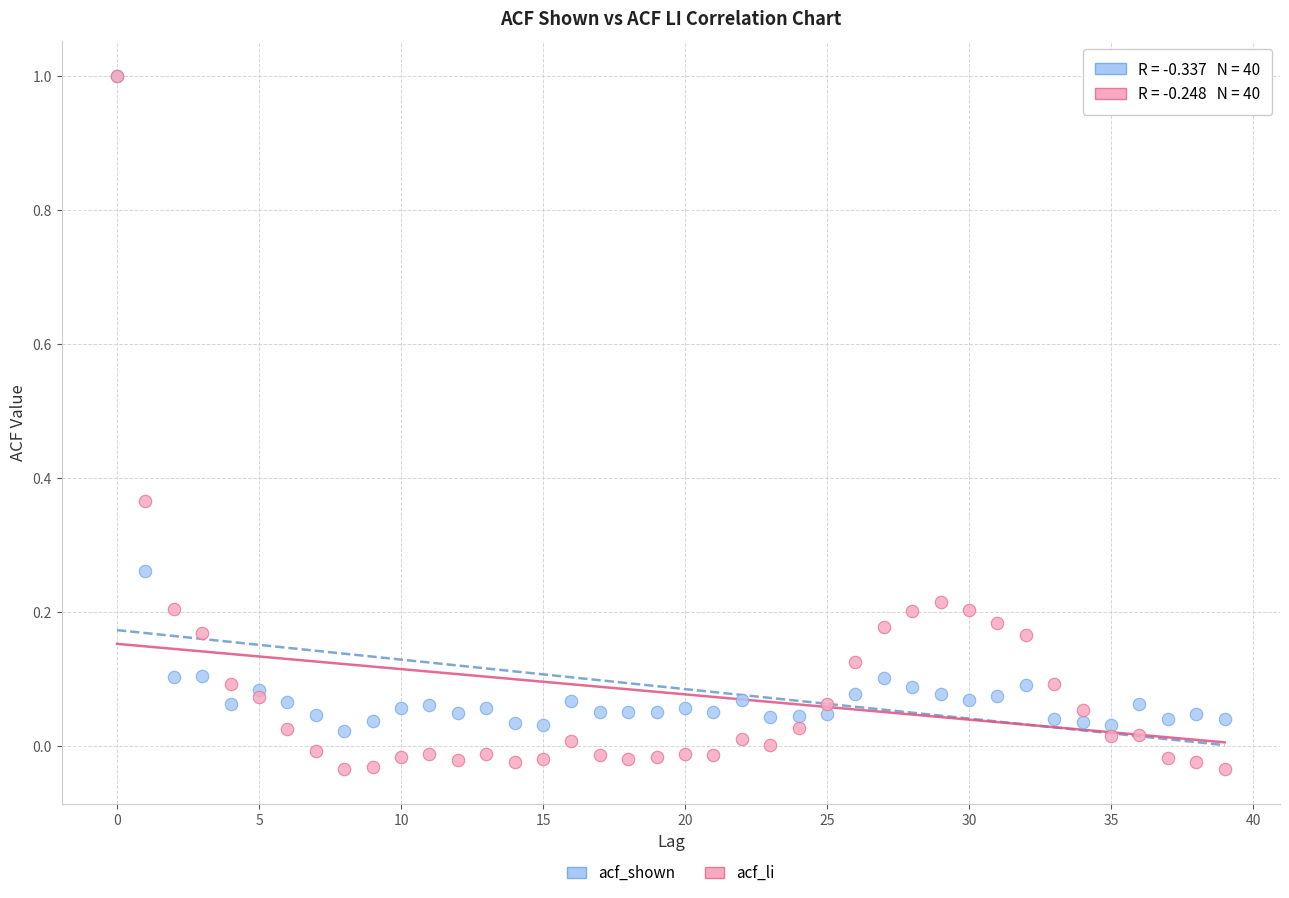

Which series reaches the minimum Y coordinate?

acf_li